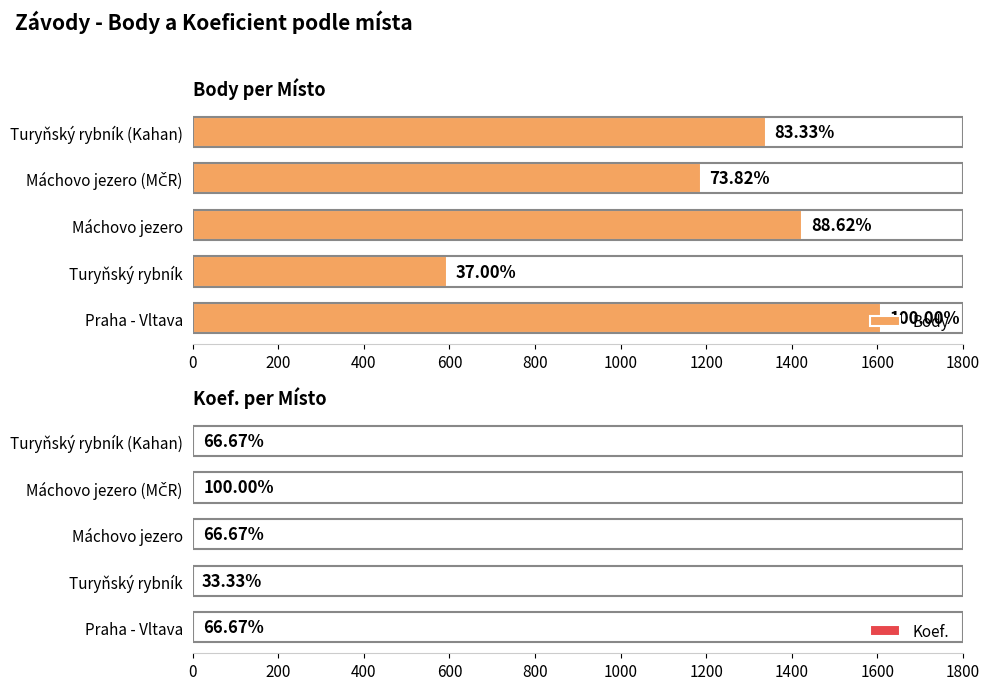

How many values in the Body series exceed 1340?

2